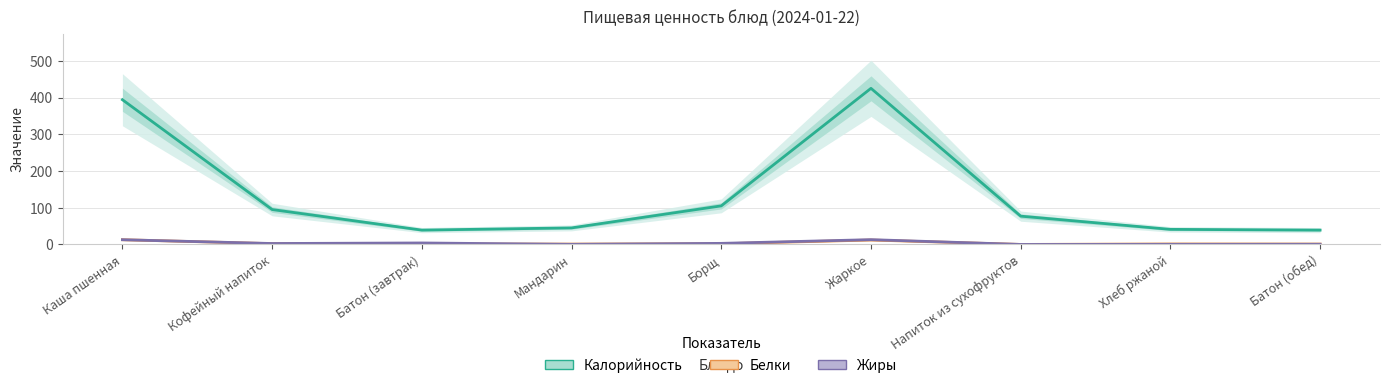

How many interior local peaks does the Белки series have?

2